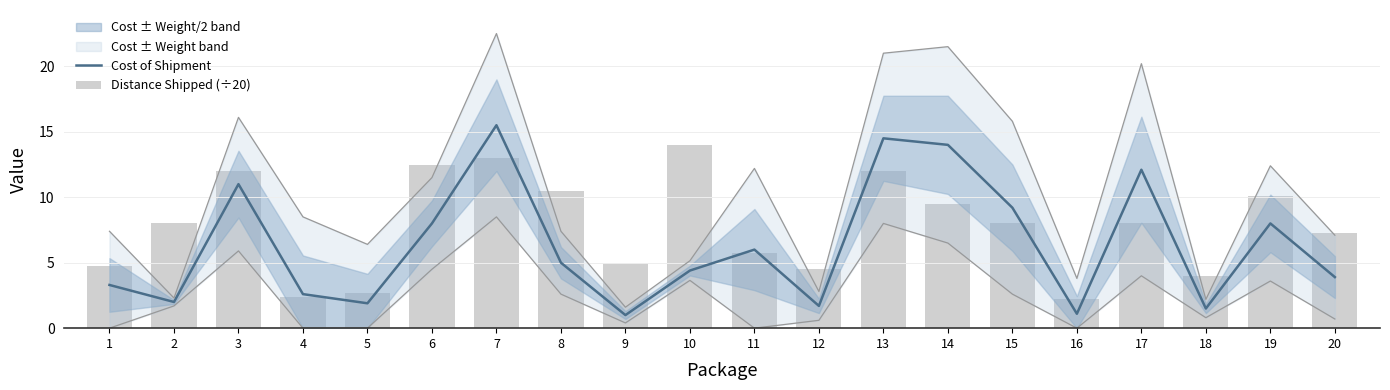

Is it true that Cost of Shipment equals 20.8 at 13?

False